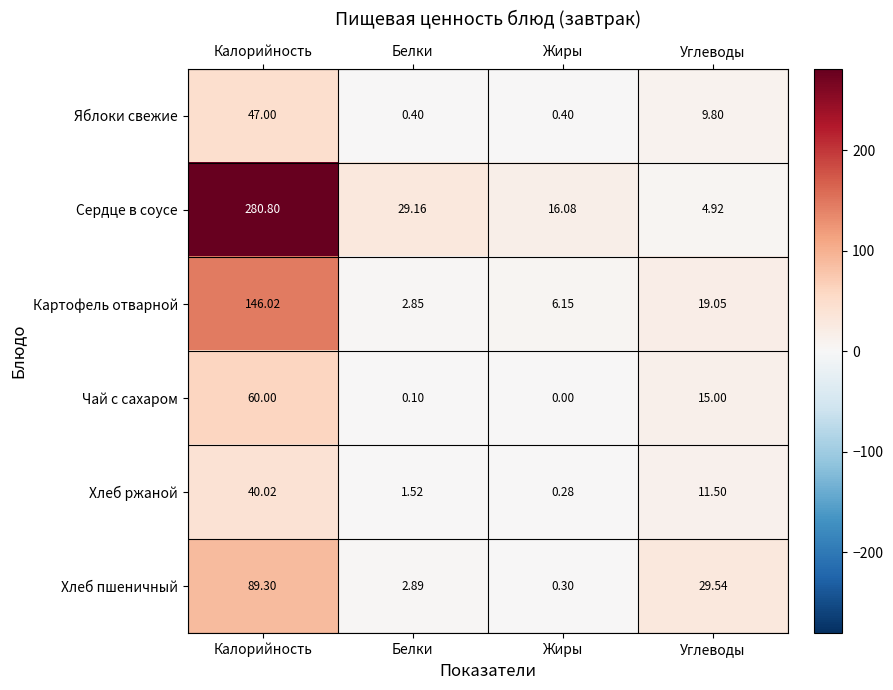

Where does the Хлеб ржаной series first go above 11?

Калорийность